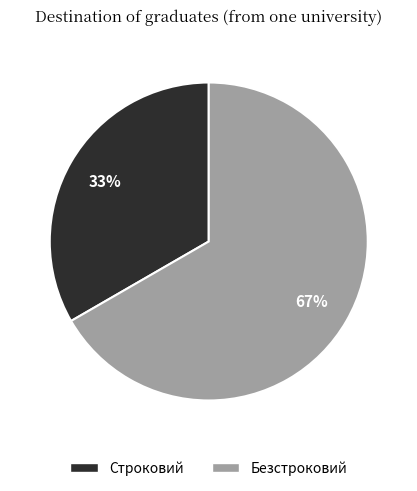

Rank the categories by value from lowest to highest.

Строковий, Безстроковий